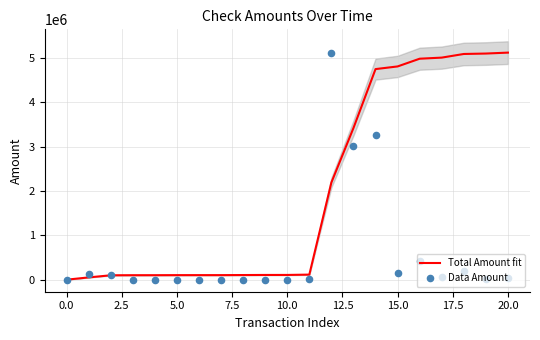

Which series contains the highest Y value?

Total Amount fit